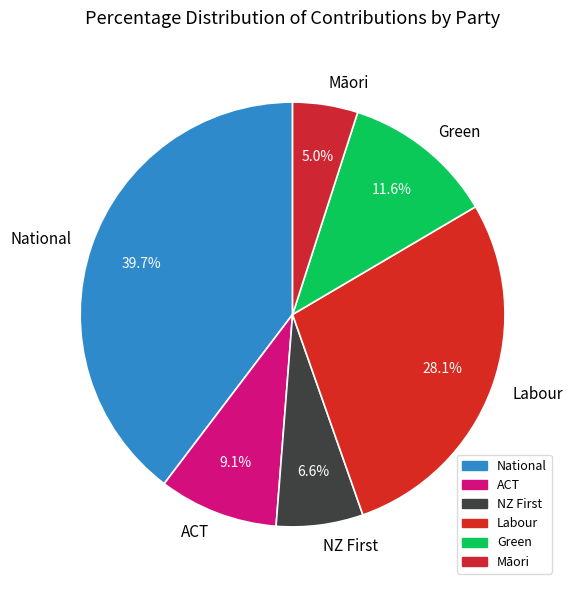

True or false: ACT accounts for 9% of the total.

True